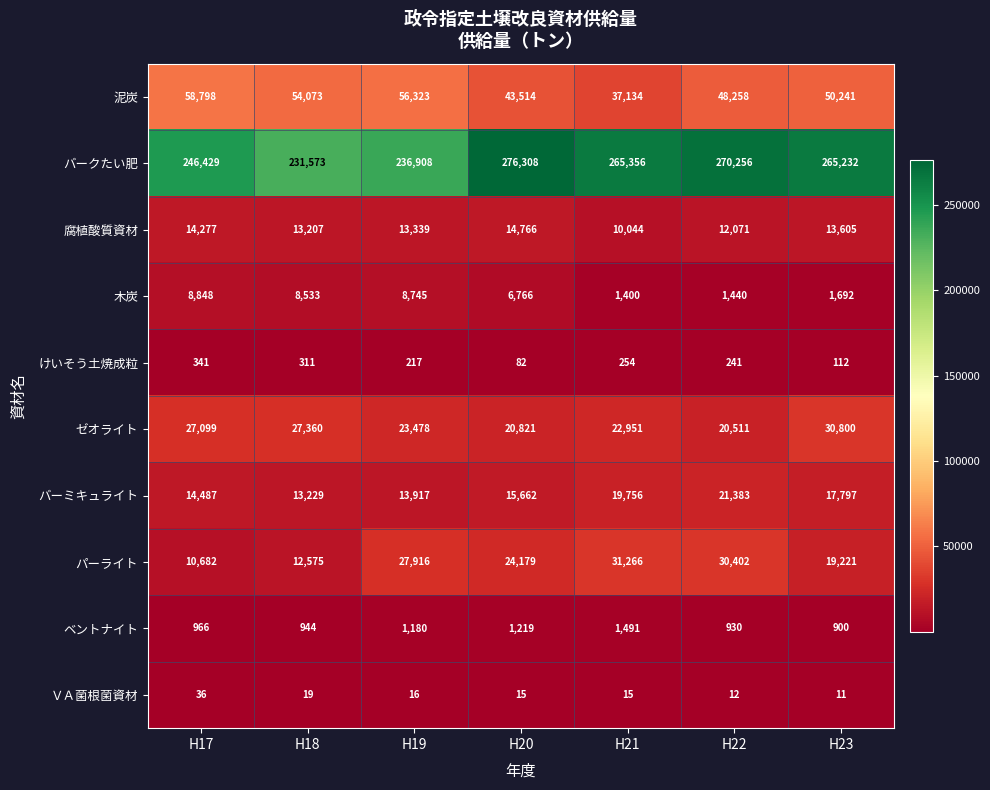

Rank the categories by けいそう土焼成粒 value from lowest to highest.

H20, H23, H19, H22, H21, H18, H17